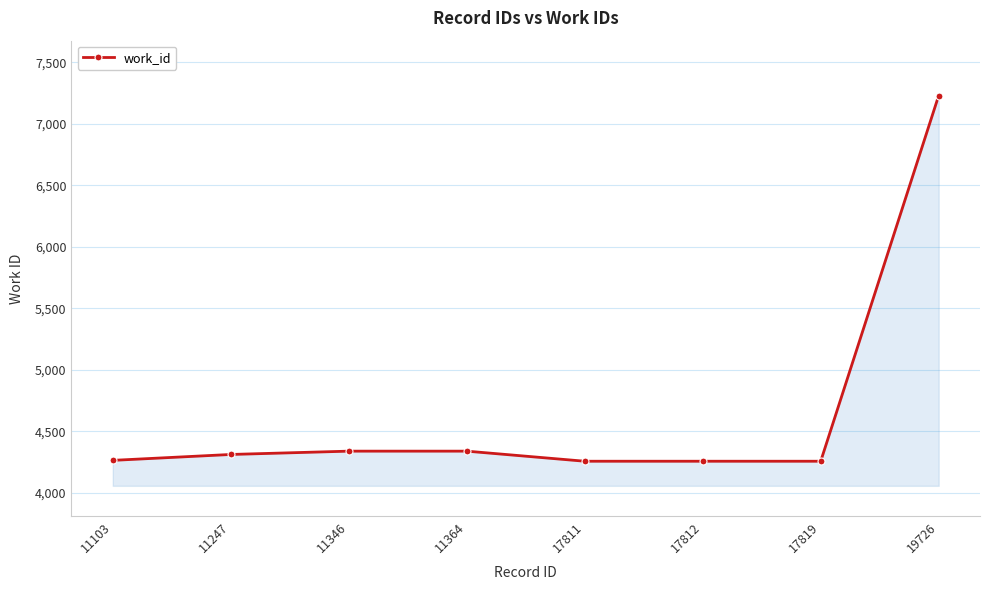

What is the average value?

4657